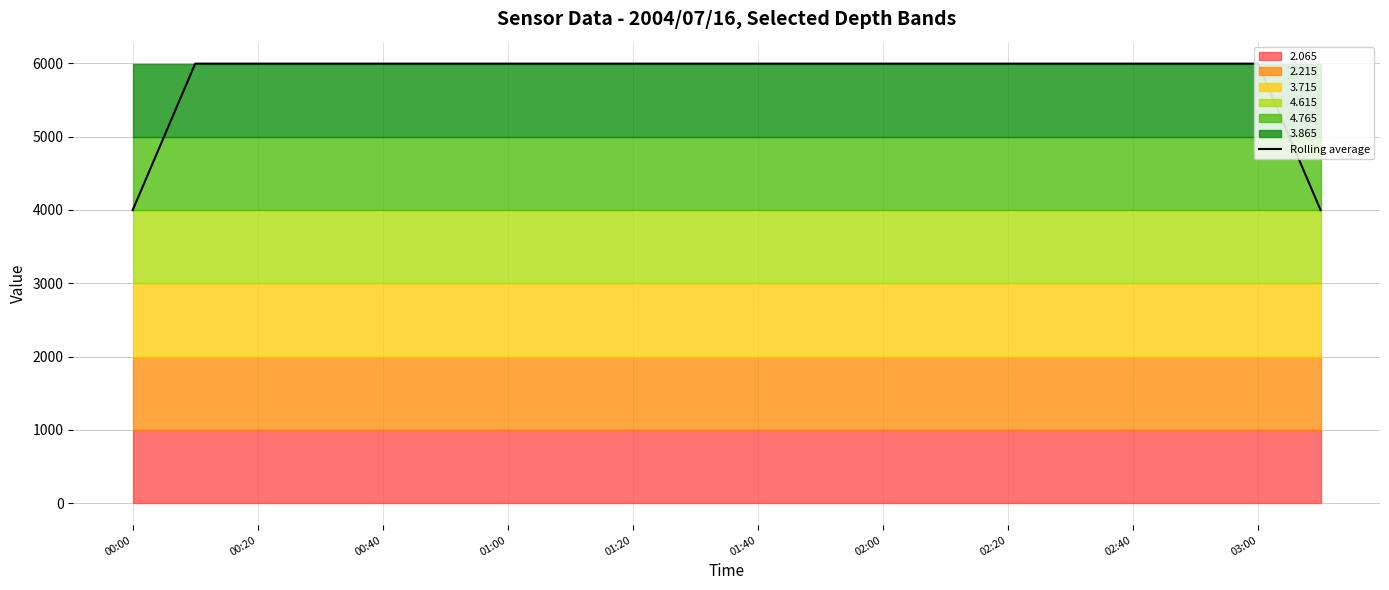

What is the value of the 9th point from the left?

5994